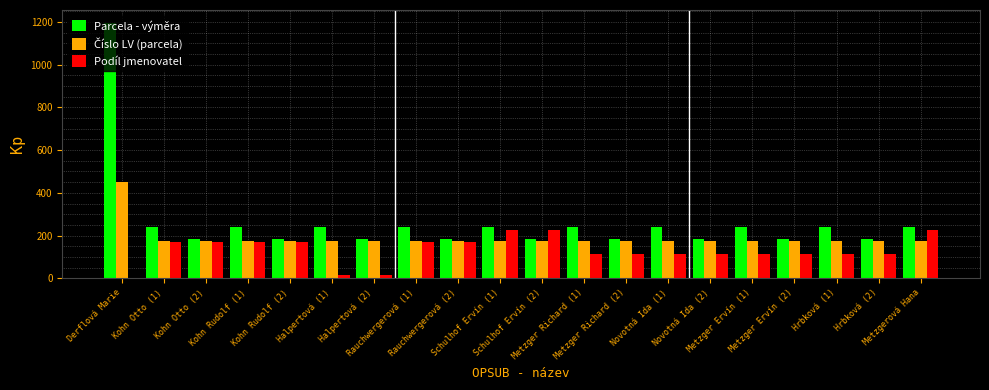

What is the greatest value displayed?

1197